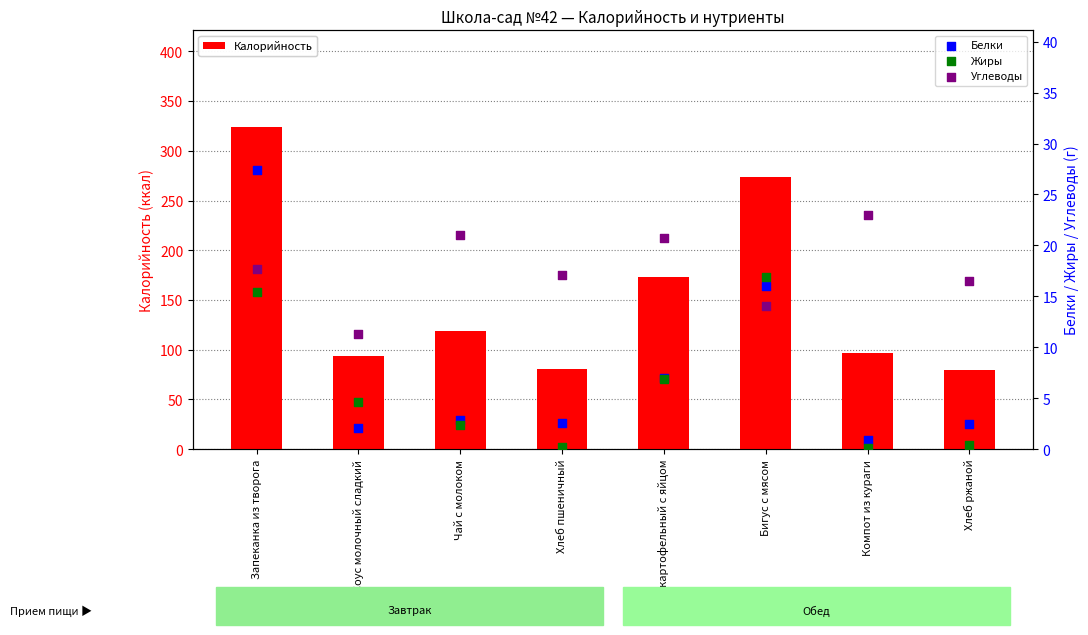

At how many categories does at least one series exceed 241?

2